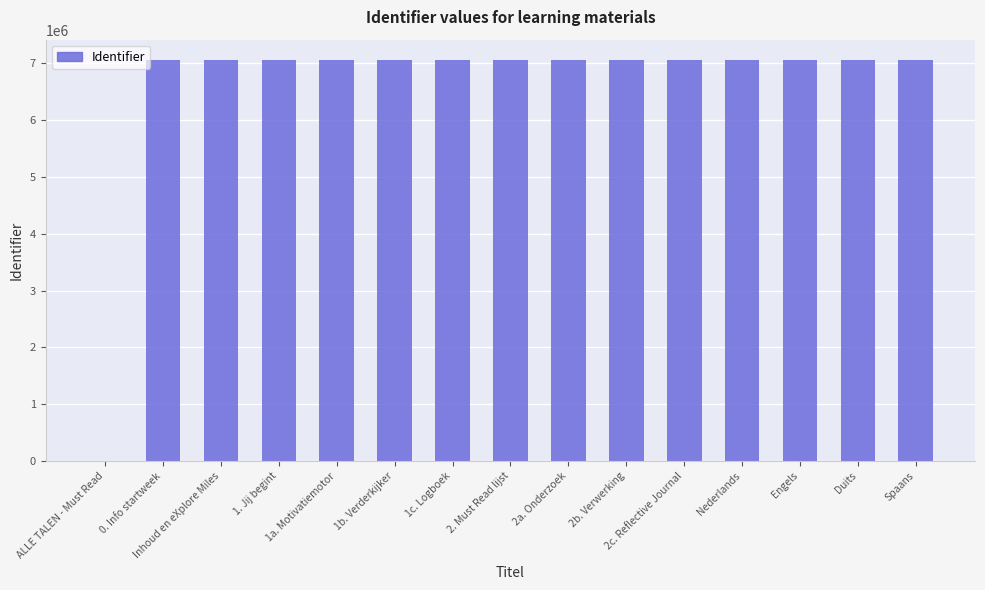

How many distinct data groups are displayed?

1